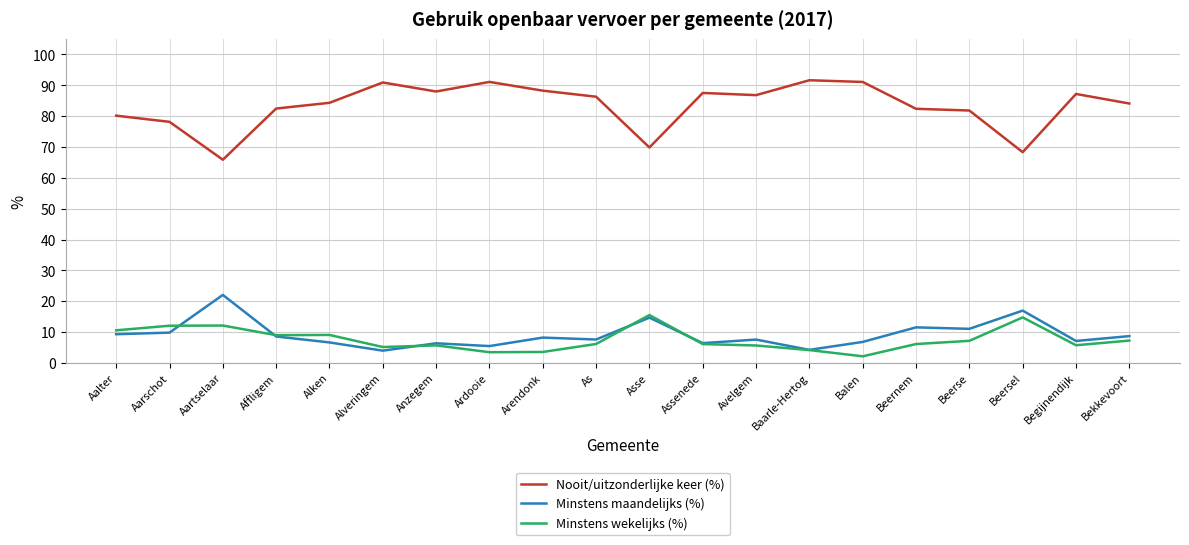

True or false: Nooit/uitzonderlijke keer (%) and Minstens wekelijks (%) intersect in this chart.

False